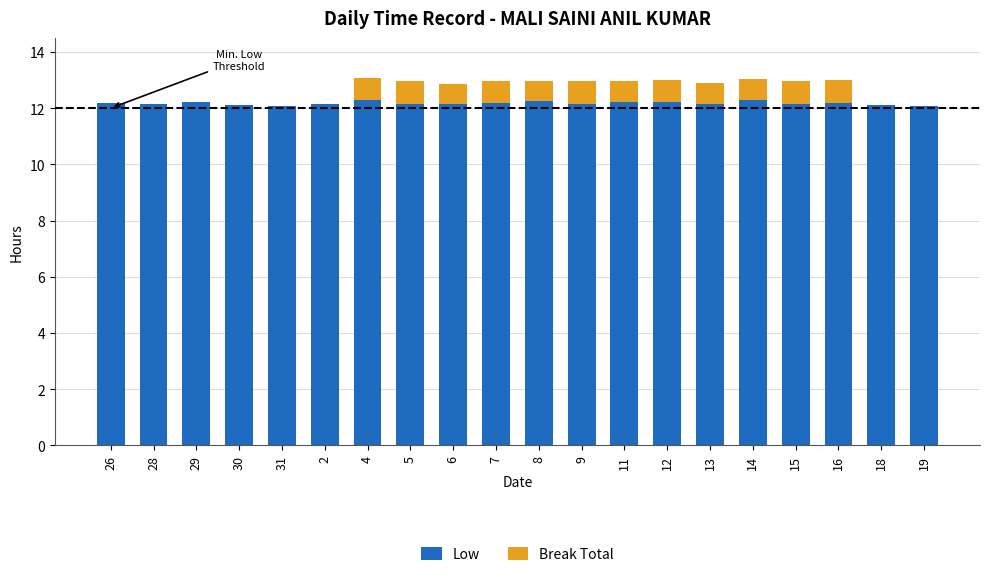

What are all the series names shown in the legend?

Low, Break Total